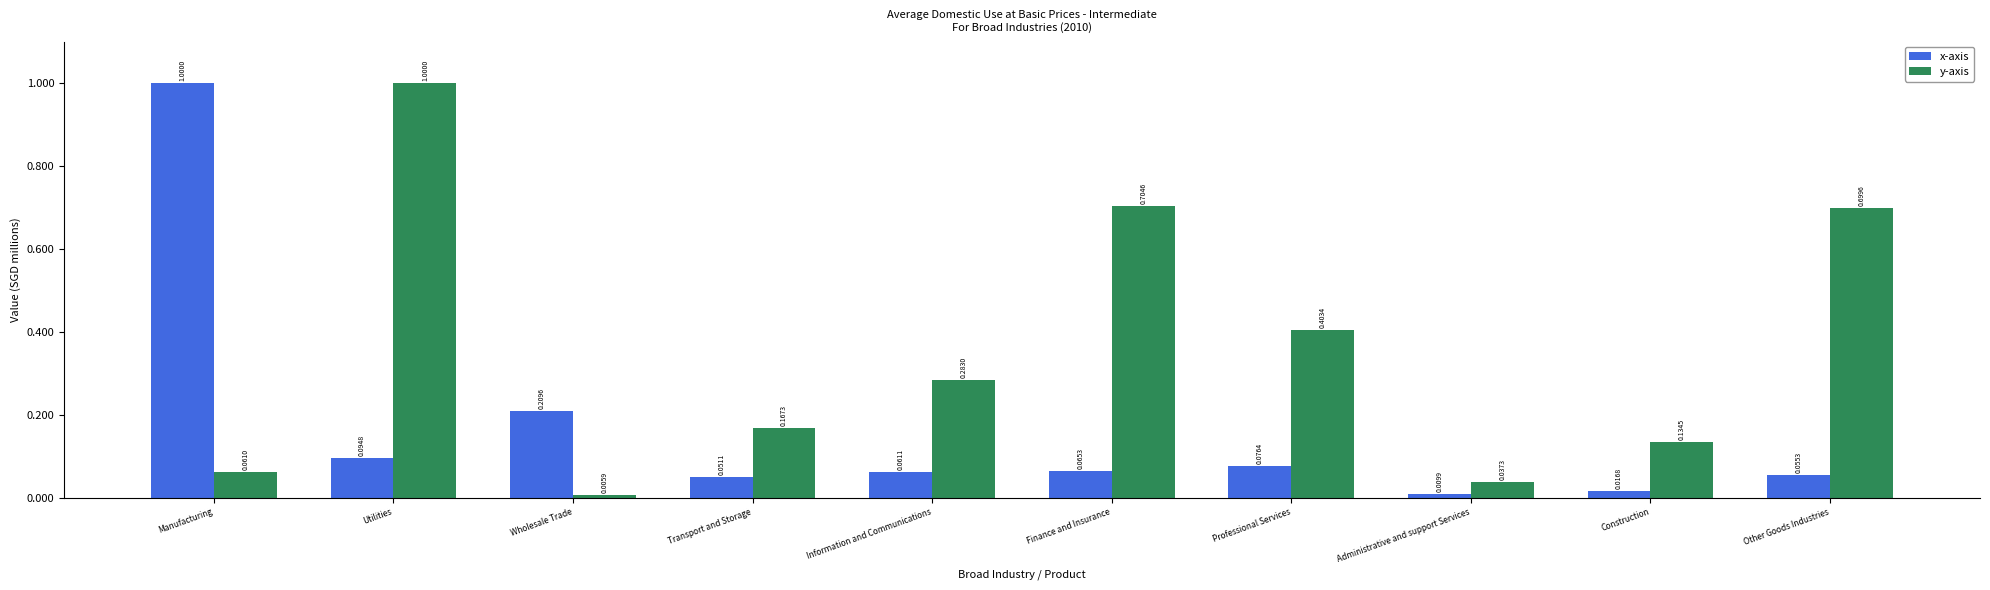

What is the difference between the maximum and minimum values in the y-axis series?

1.0